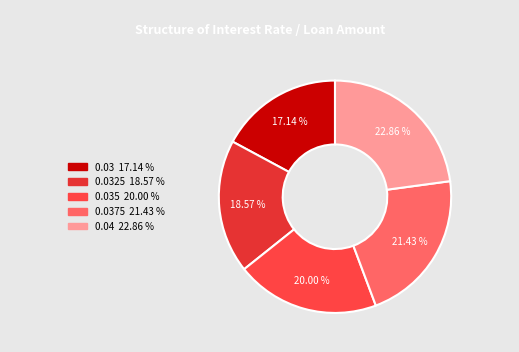

Which category has the smallest portion of the pie?

0.03